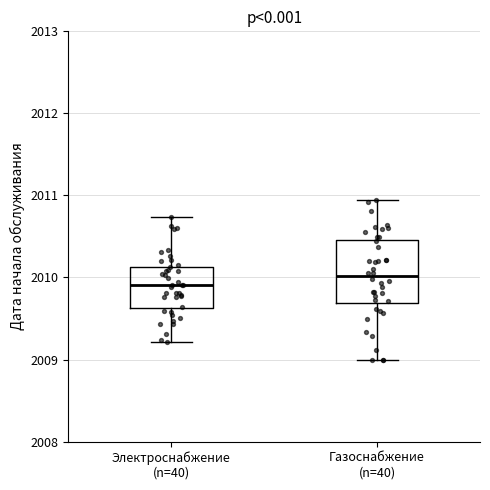

Comparing the boxes themselves (not the whiskers), which one is the tallest?

Газоснабжение (n=40)